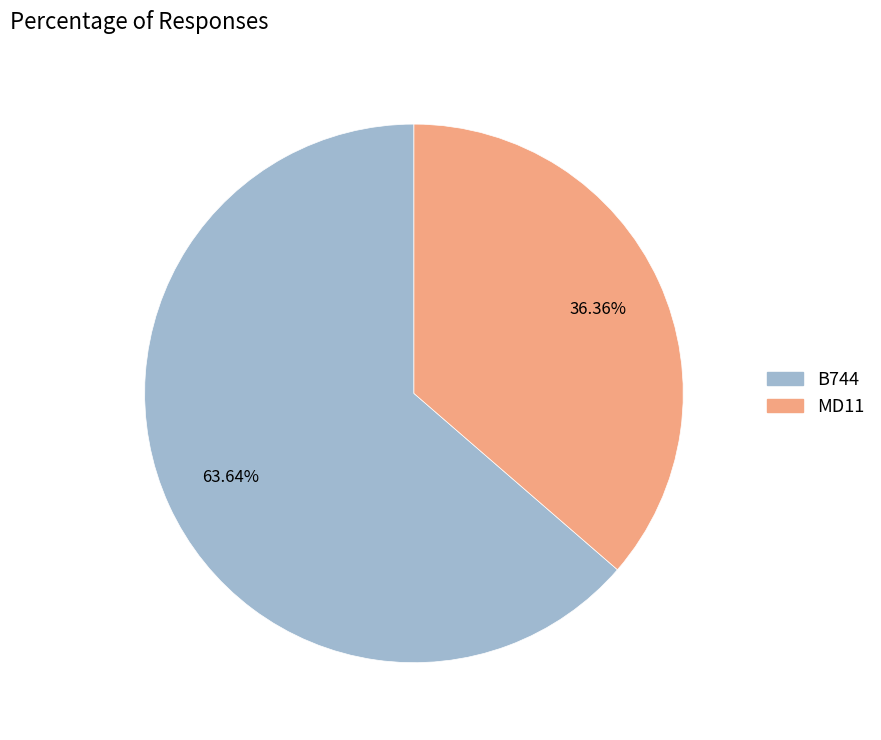

To the nearest percent, what is the difference between the B744 and MD11 slice percentages?

27%